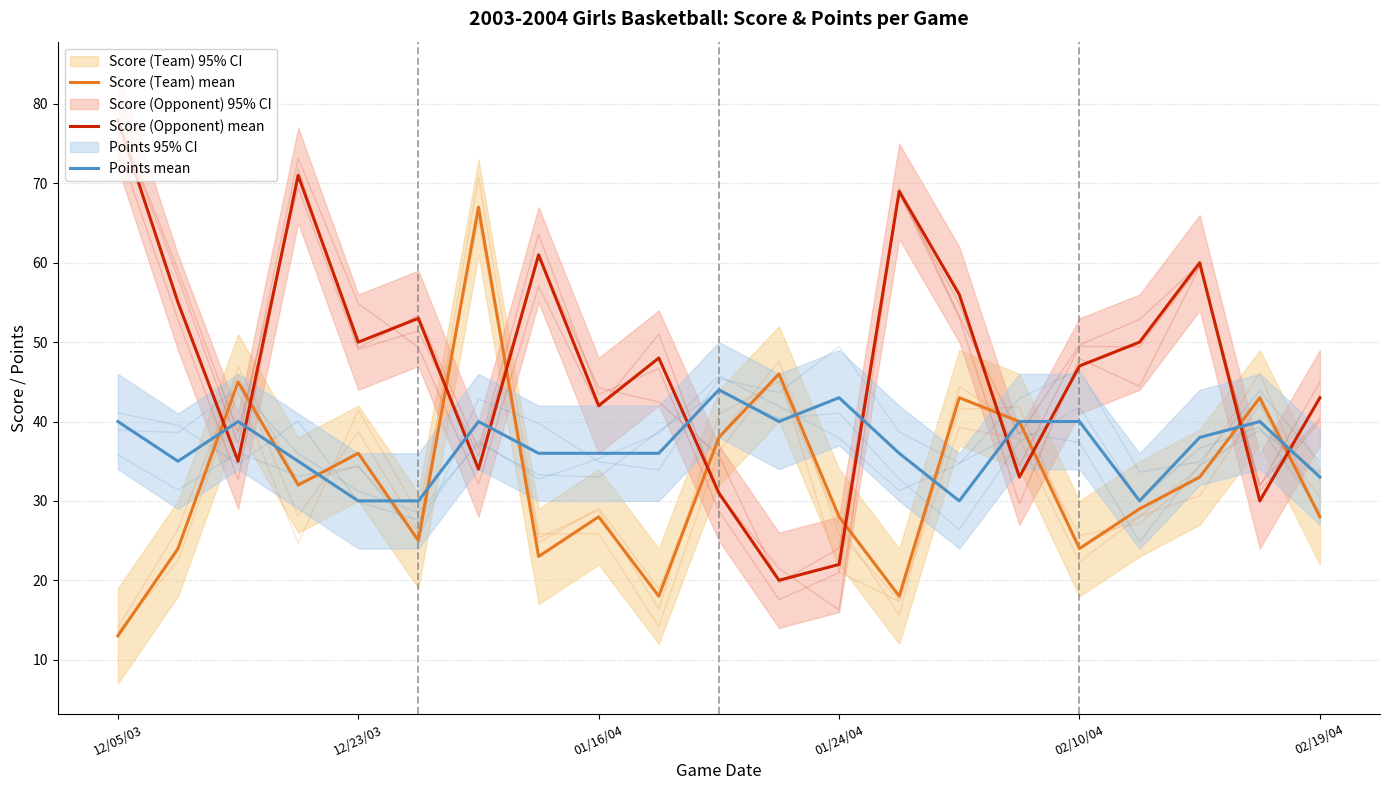

Count the number of categories in the chart.

21